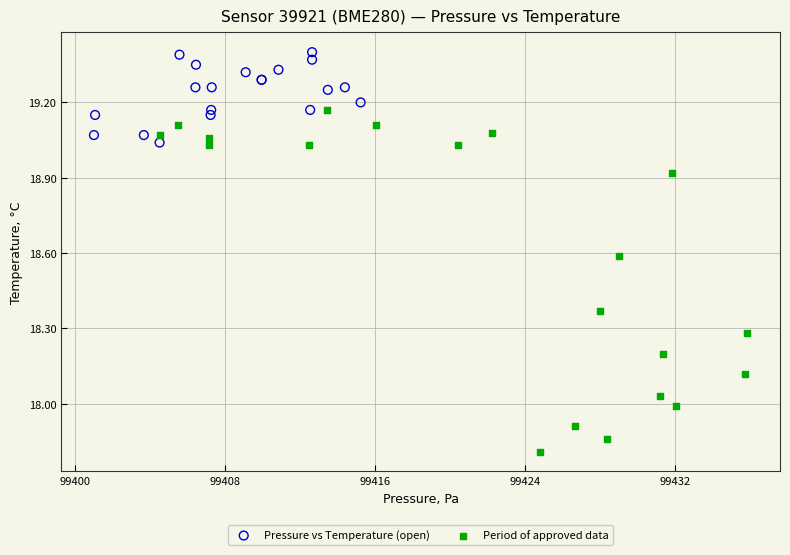

Which series contains the lowest Y value?

Period of approved data